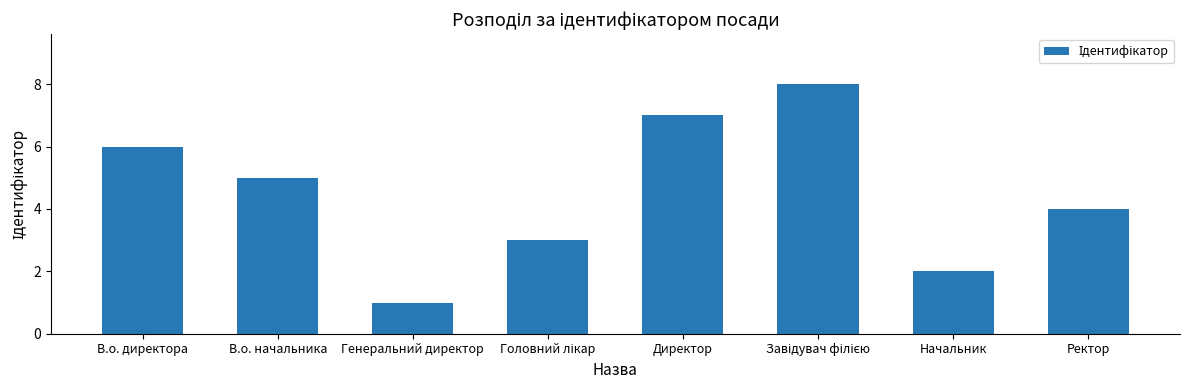

The chart shows a value of 0 at Генеральний директор. True or false?

False